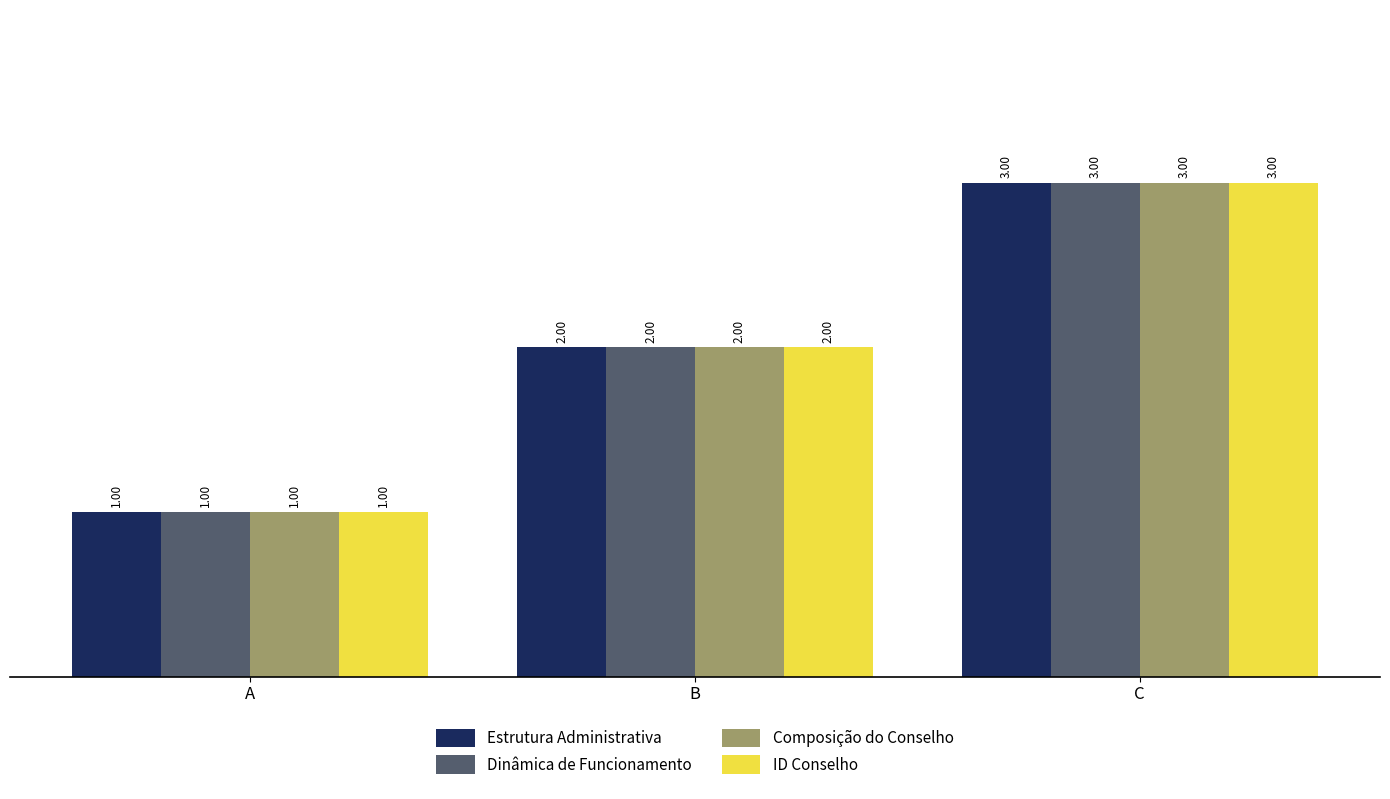

What is the difference between the maximum and minimum values in the ID Conselho series?

2